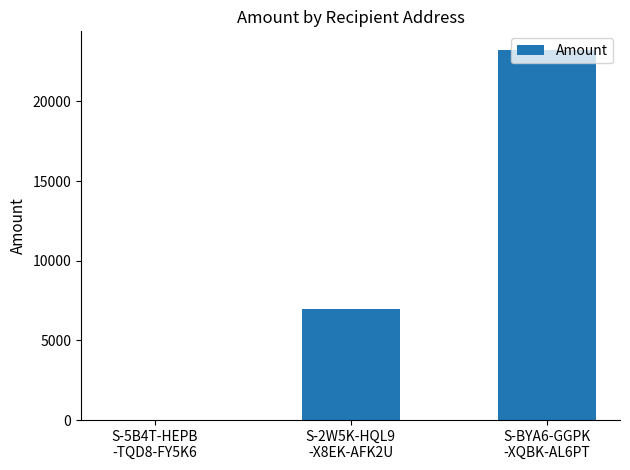

What is the maximum value shown in the chart?

23242.0